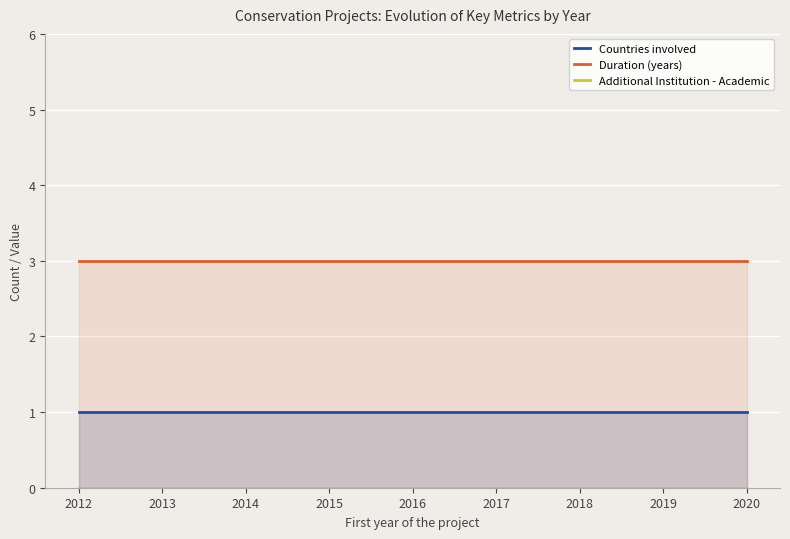

At 2020, list the series in order from largest to smallest.

Duration (years), Countries involved, Additional Institution - Academic